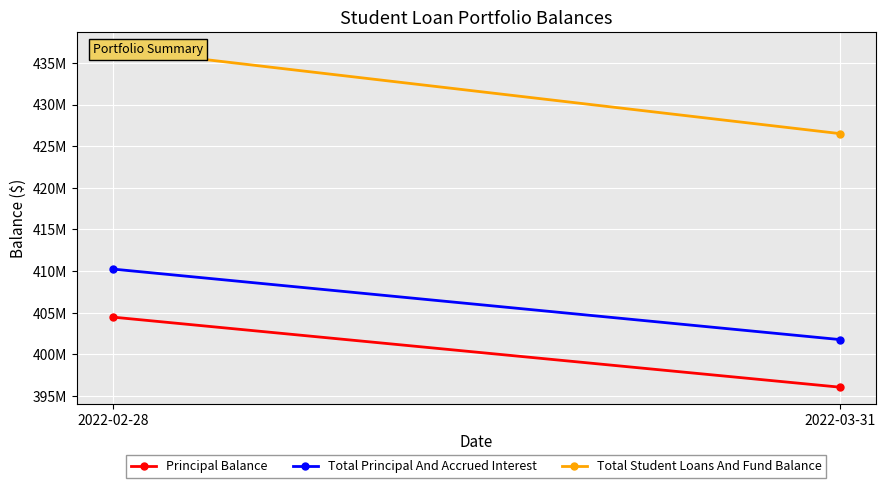

What is the sum of all Total Principal And Accrued Interest values?

812008399.2